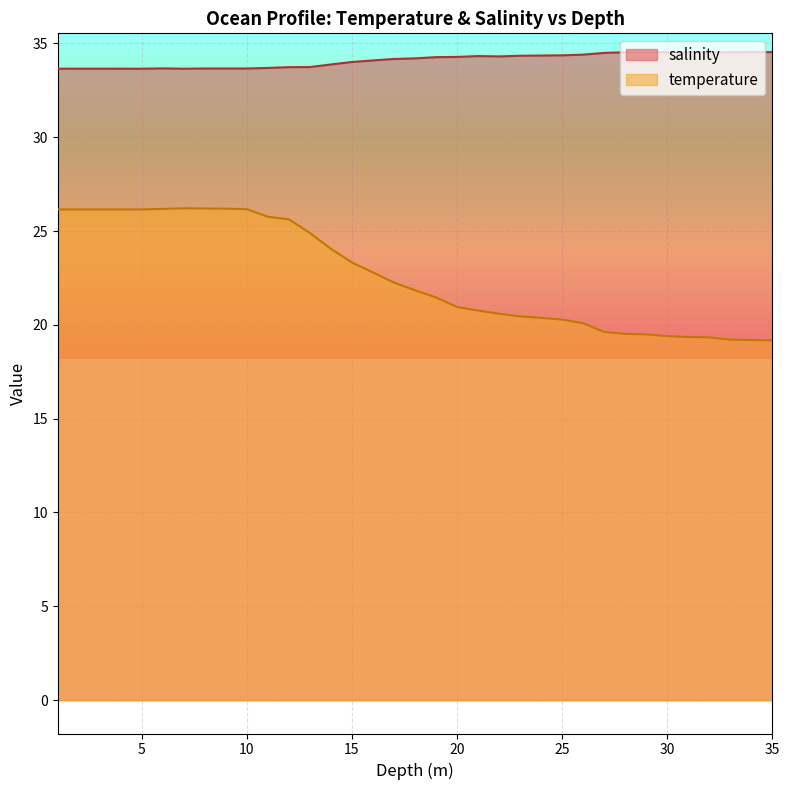

What is the sum of the temperature values at 12.0 and 15.0?

48.9